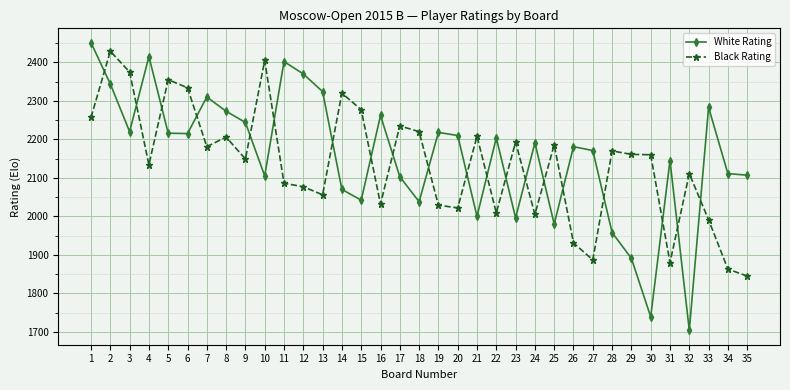

True or false: White Rating has a value of 886 at 20.

False